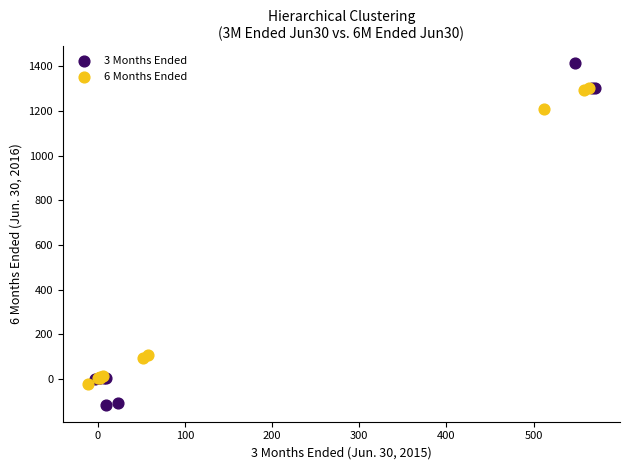

Which series has the largest Y range (max minus min)?

3 Months Ended